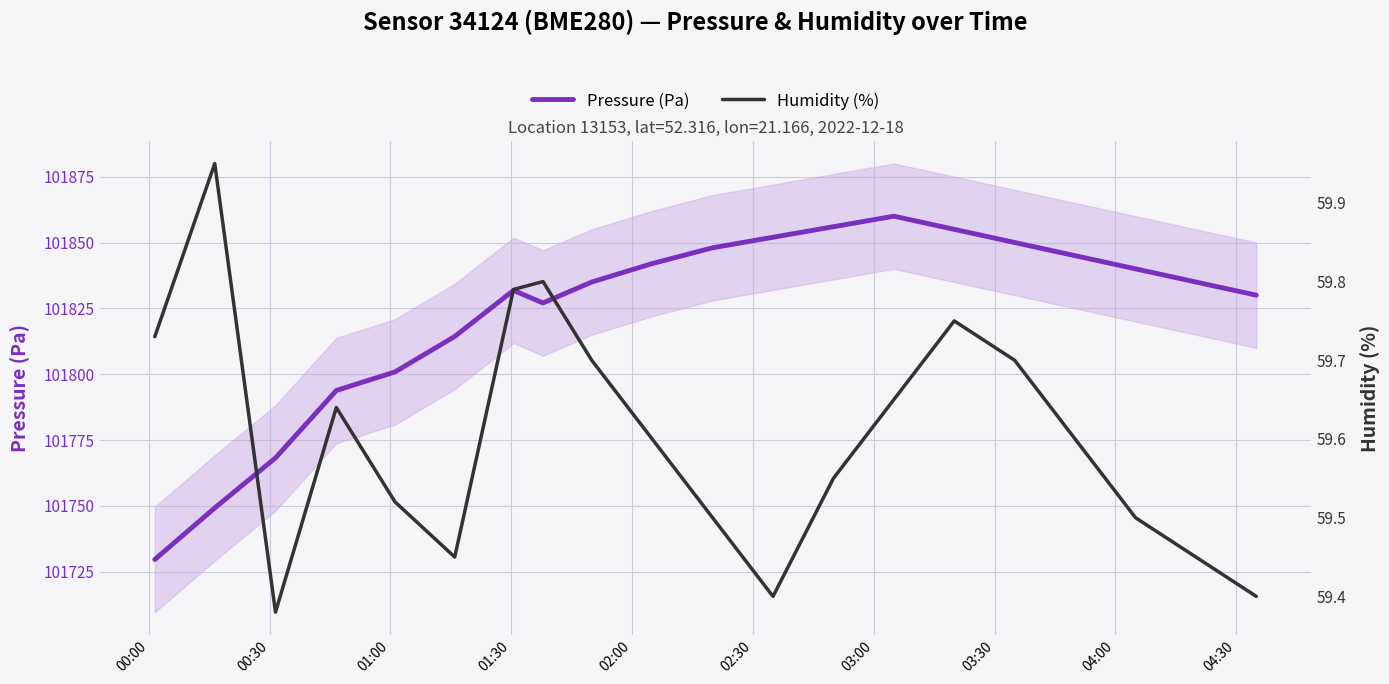

What is the lowest value of the Pressure (Pa) series?

101729.7